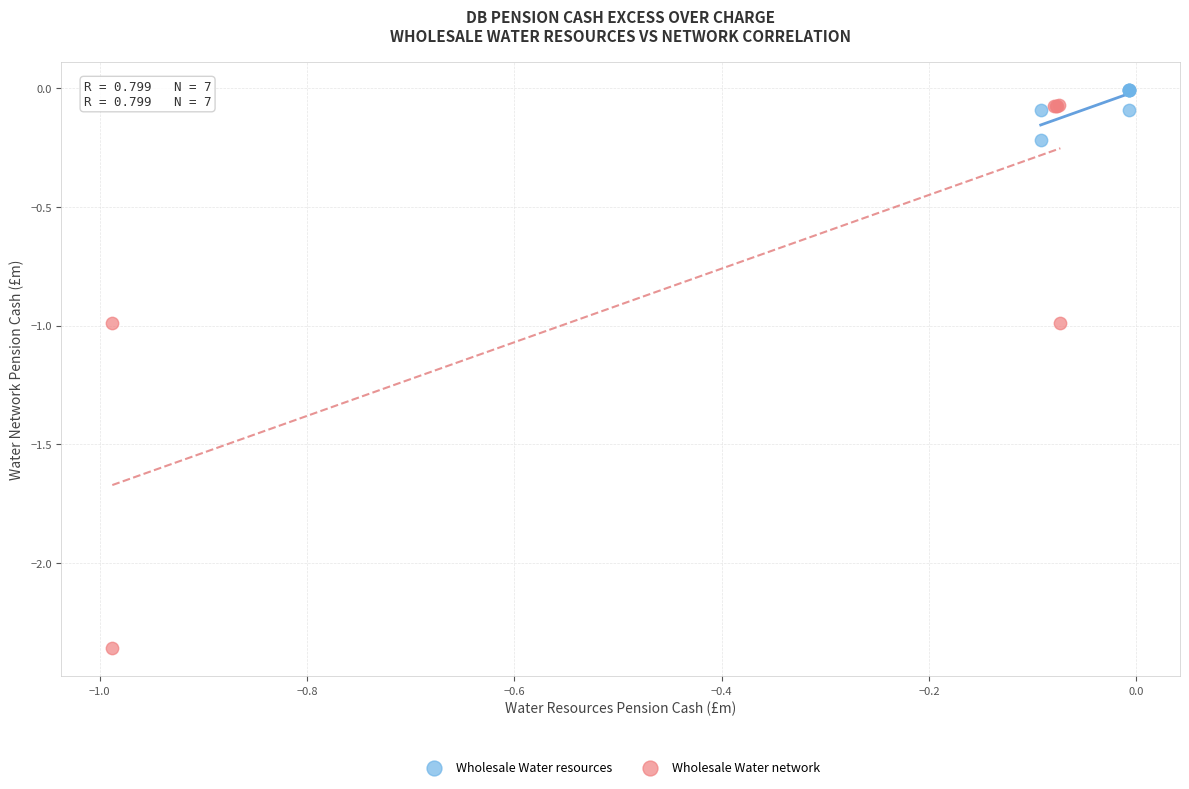

Which series contains the lowest Y value?

Wholesale Water network